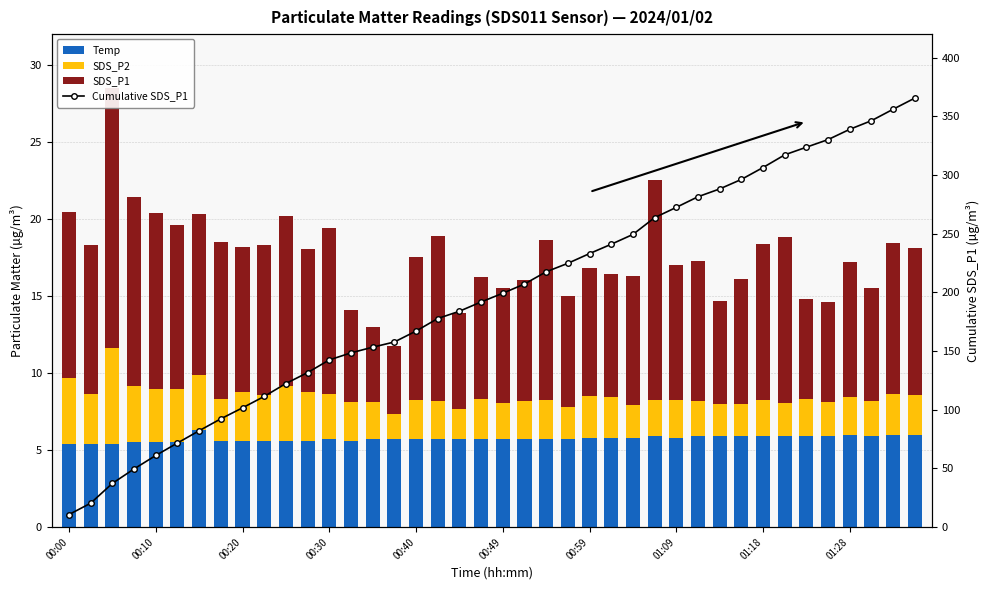

List the series in order of their peak value, highest first.

Cumulative SDS_P1, SDS_P1, Temp, SDS_P2